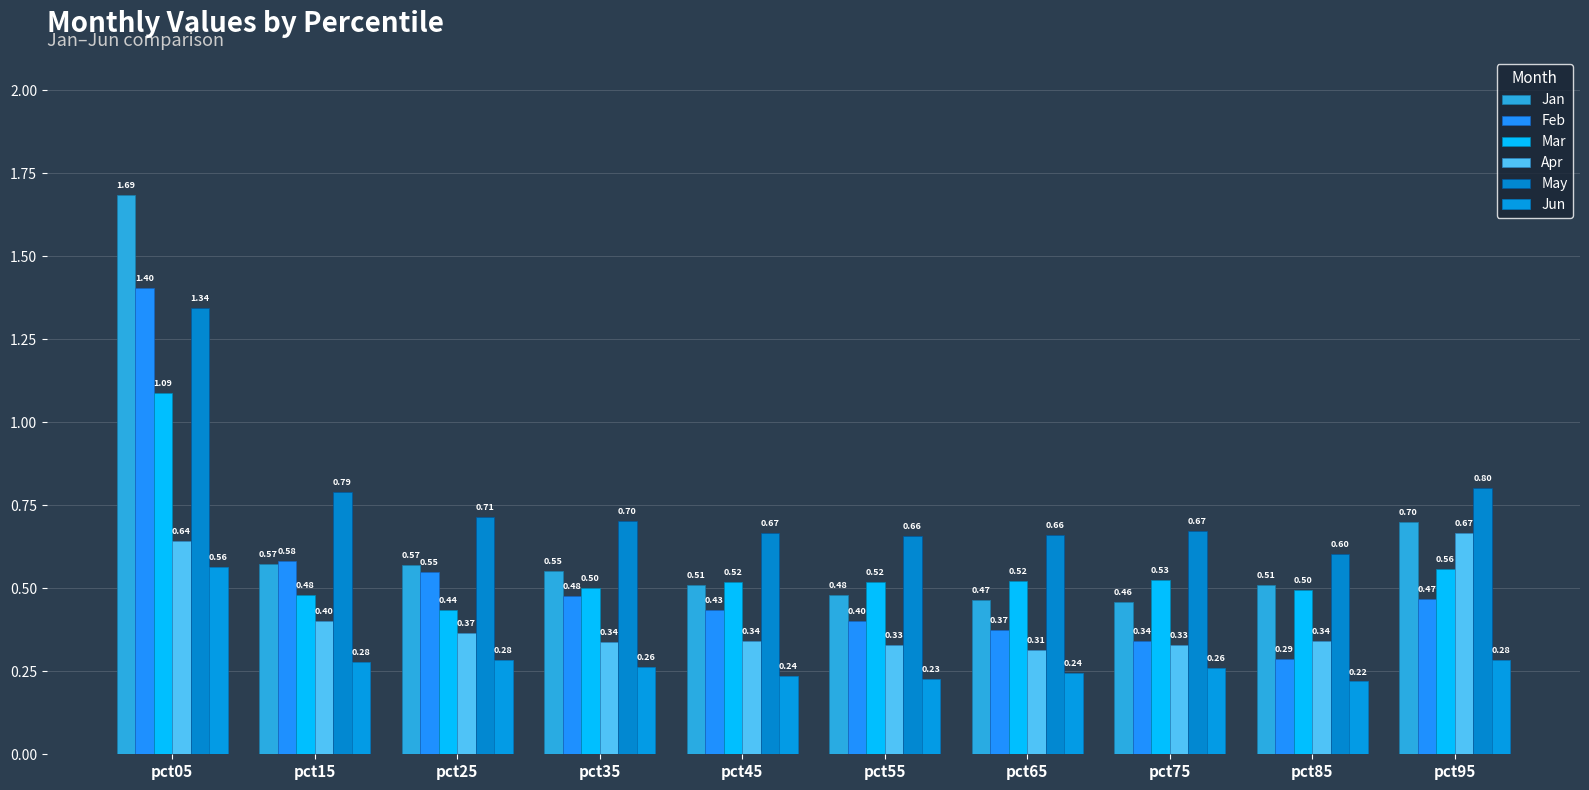

At which category is the sum across all series the highest?

pct05